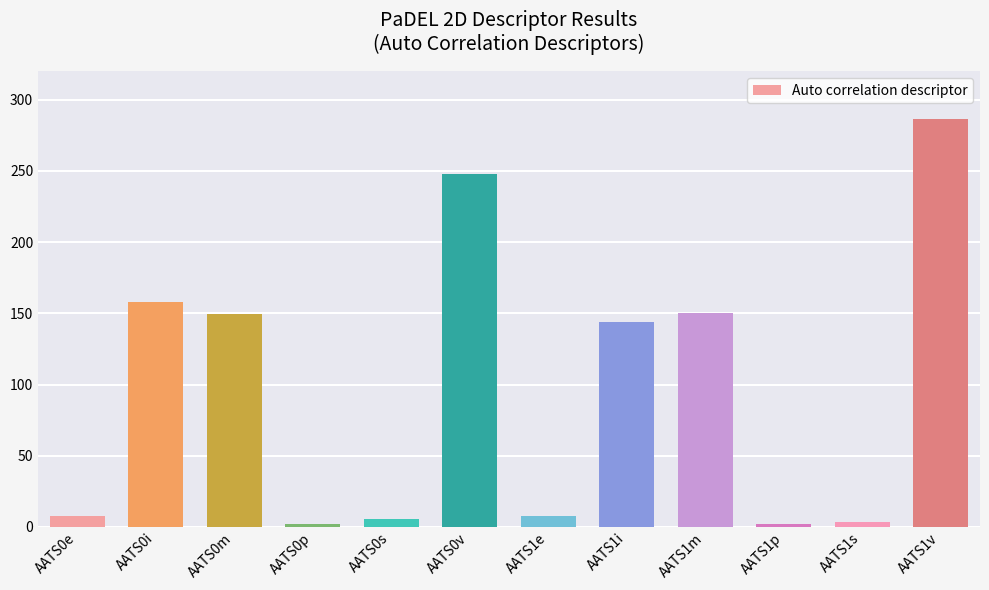

What is the label of the 10th bar from the right?

AATS0m